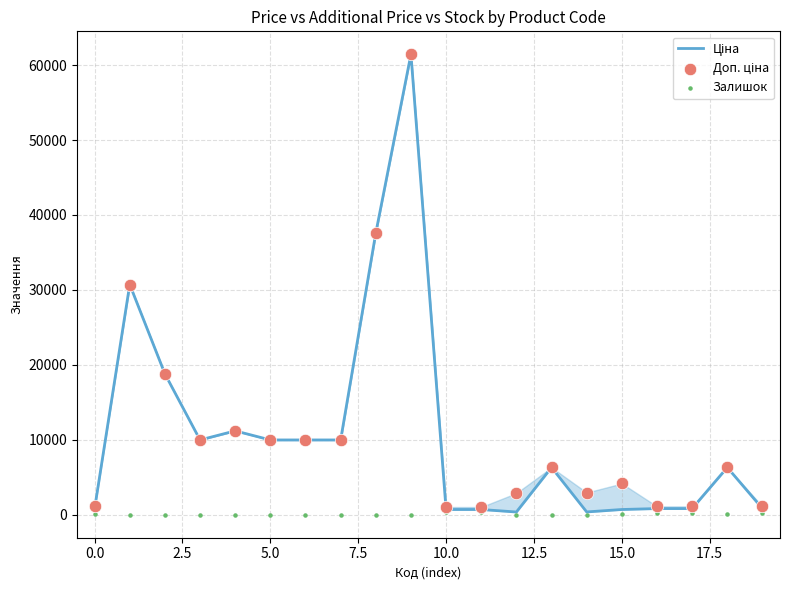

At how many categories does at least one series exceed 53773?

1